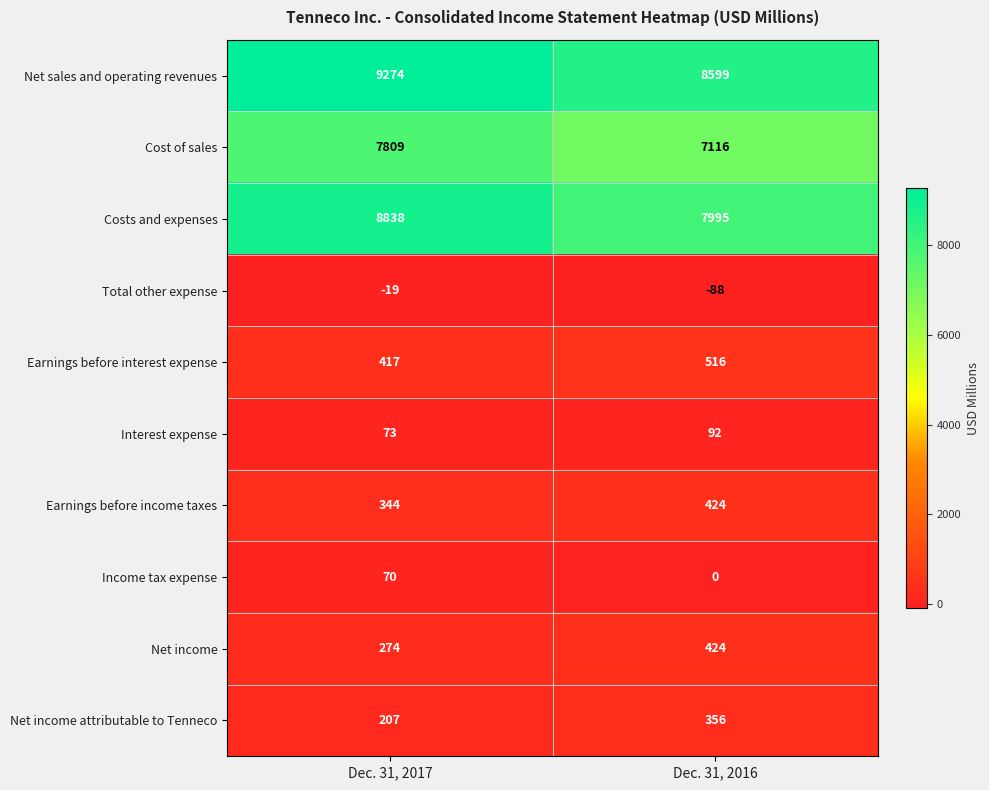

At which category does the chart reach its minimum across all series?

Dec. 31, 2016